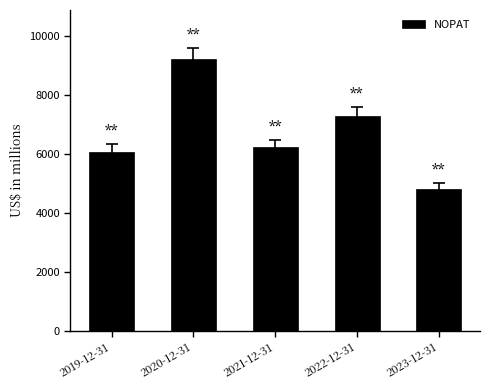

List the labels in order of value, largest first.

2020-12-31, 2022-12-31, 2021-12-31, 2019-12-31, 2023-12-31